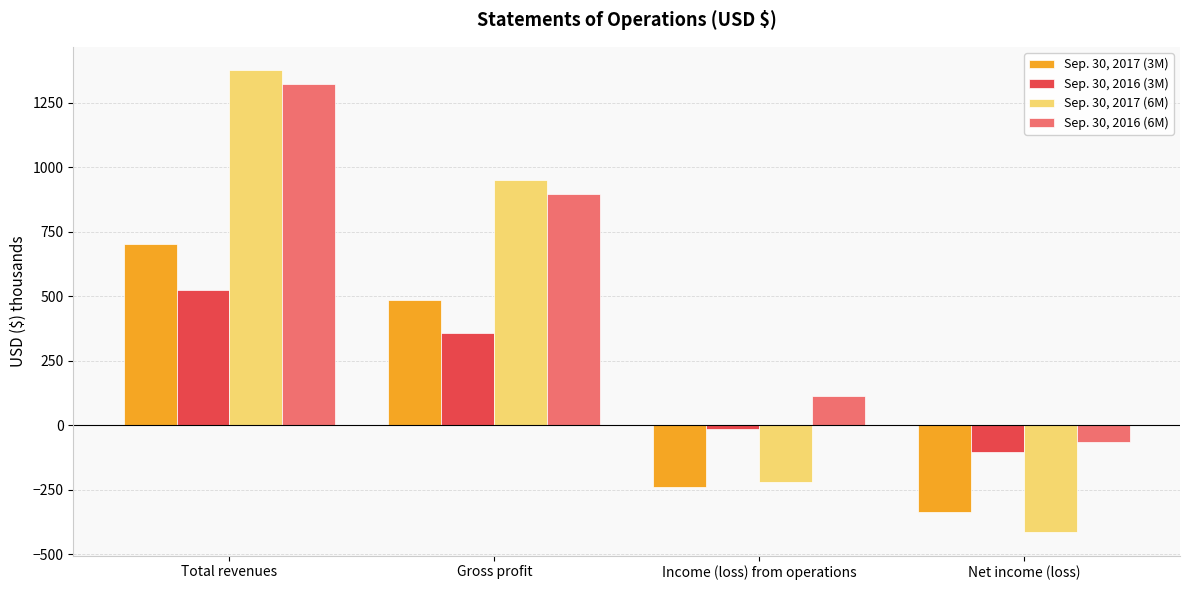

What position from the left is Income (loss) from operations?

3